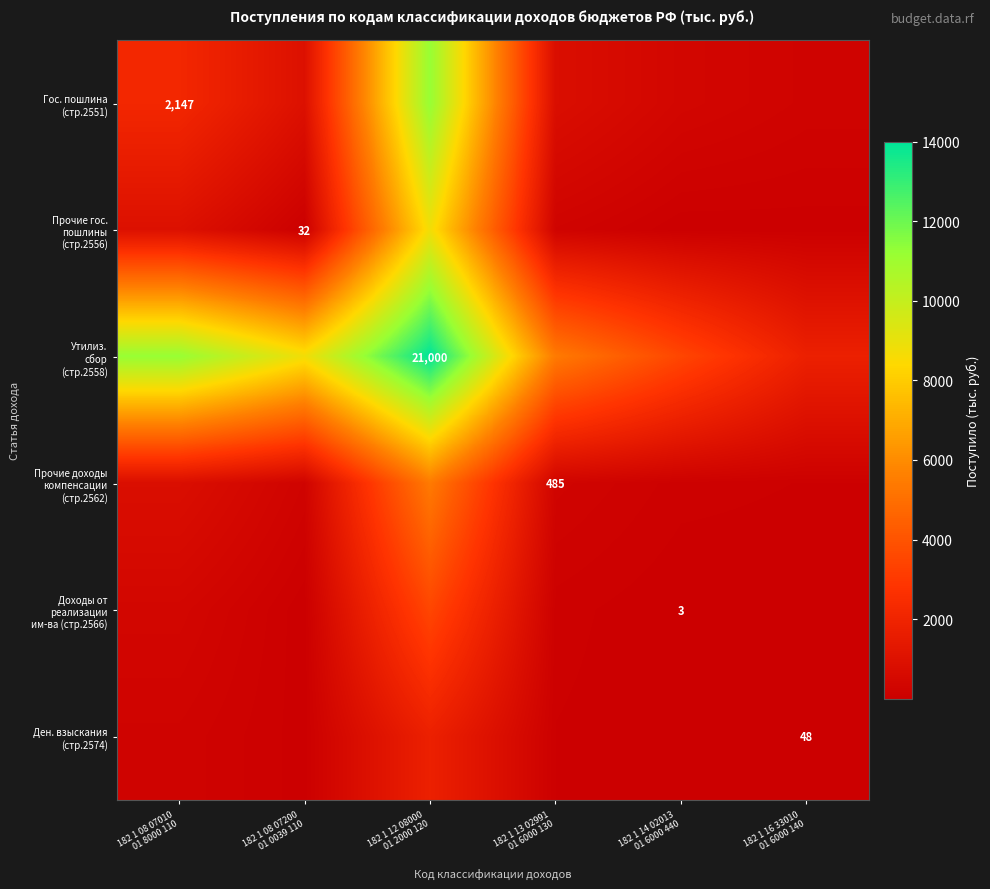

What is the difference between the Прочие доходы компенсации (стр.2562) values at 182 1 08 07200 01 0039 110 and 182 1 14 02013 01 6000 440?

128.5